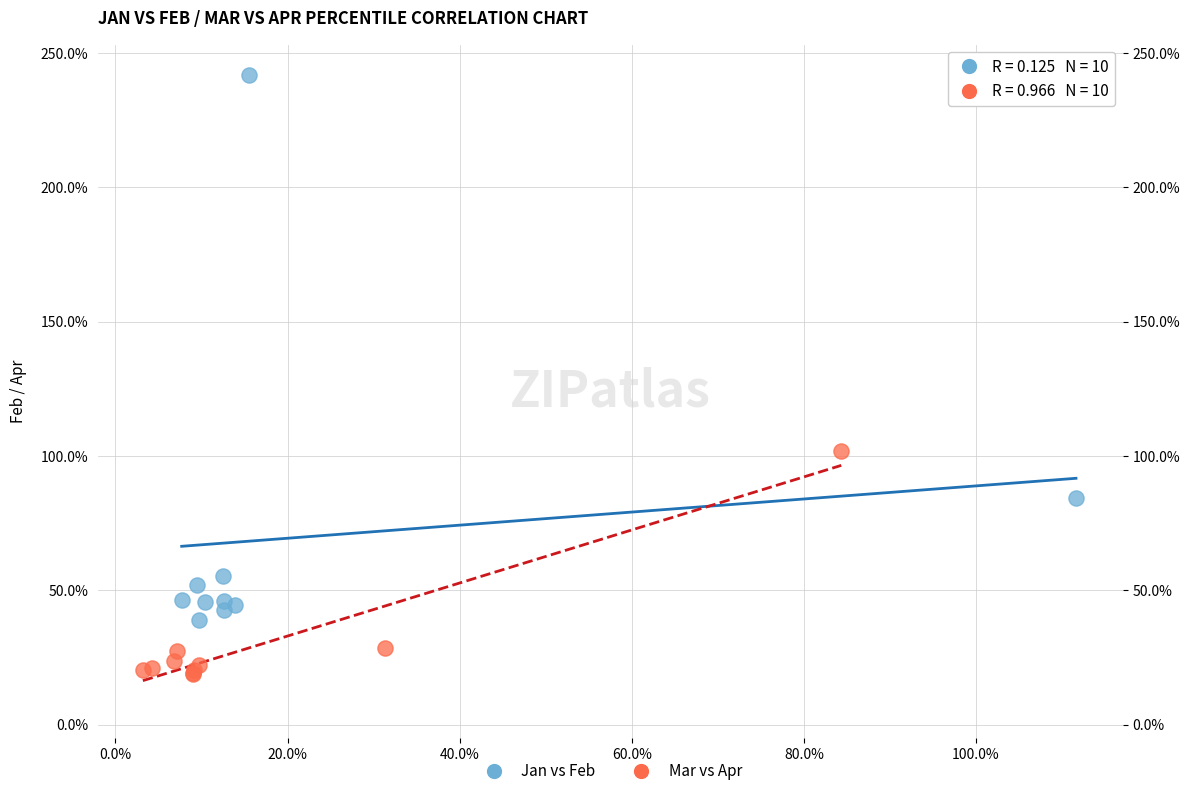

Which series contains the lowest Y value?

Mar vs Apr